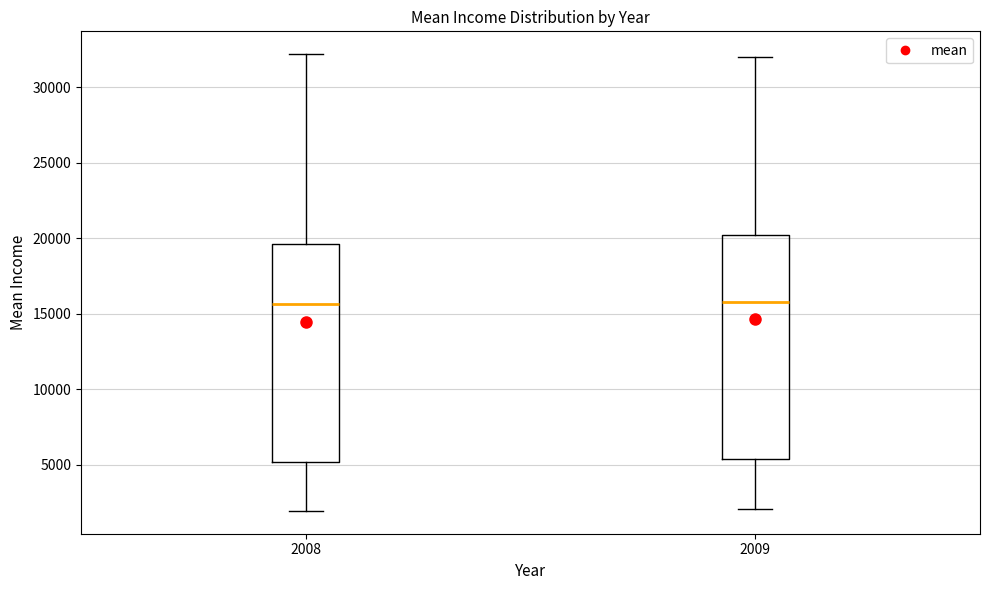

Reading left to right, transcribe this box plot: for each box, give where its median line is, the range the box spans, and where its two whiskers end, as read against the y-axis. The values are not printed on the chart, so give them approximately, as read against the axis.

2008: median 15500, box 5000 to 19500, whiskers 2000 to 32000
2009: median 16000, box 5500 to 20000, whiskers 2000 to 32000